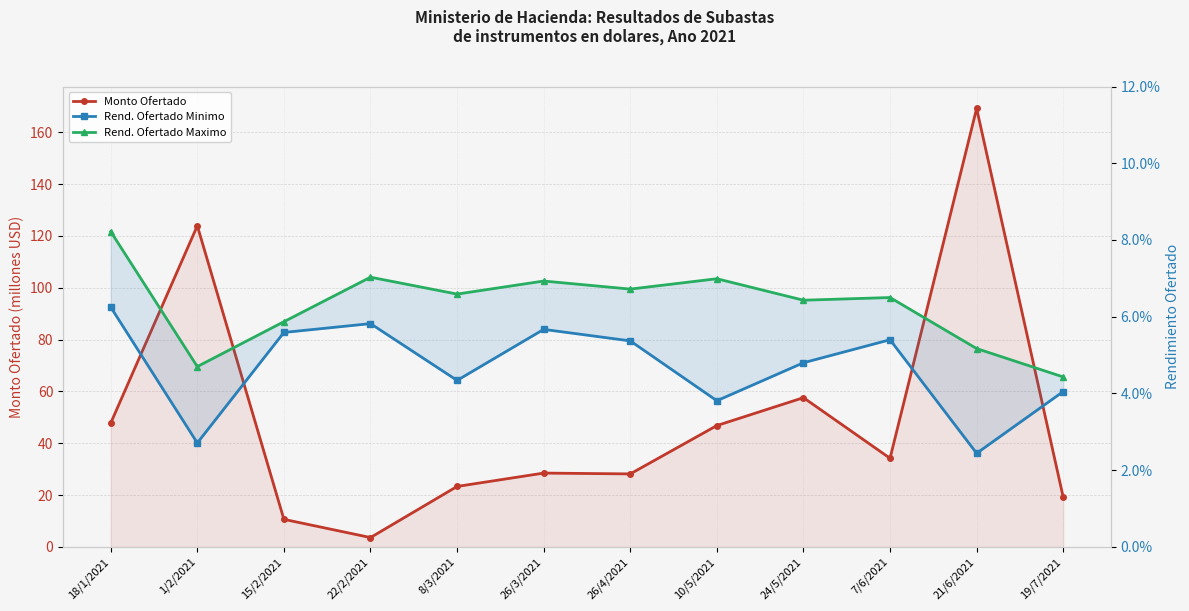

How many categories are shown in the chart?

12